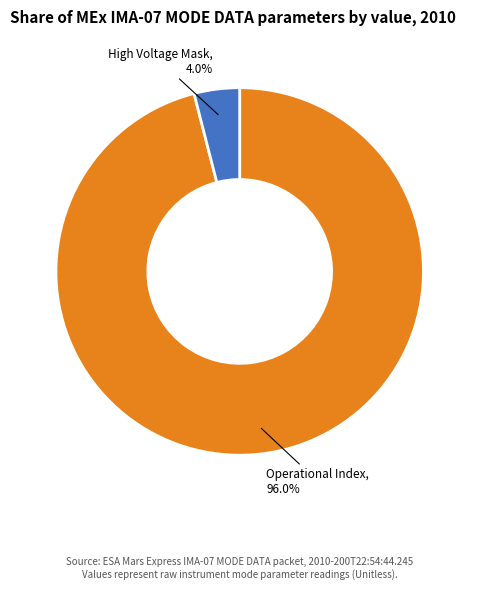

Which slice is the largest?

Operational Index